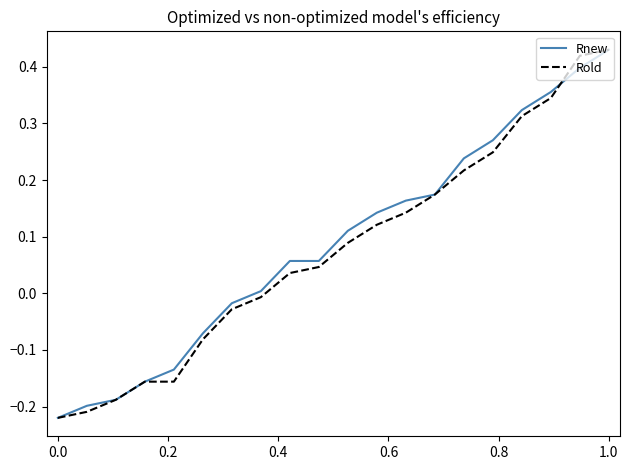

True or false: Rnew has more than 0 interior local peaks.

False